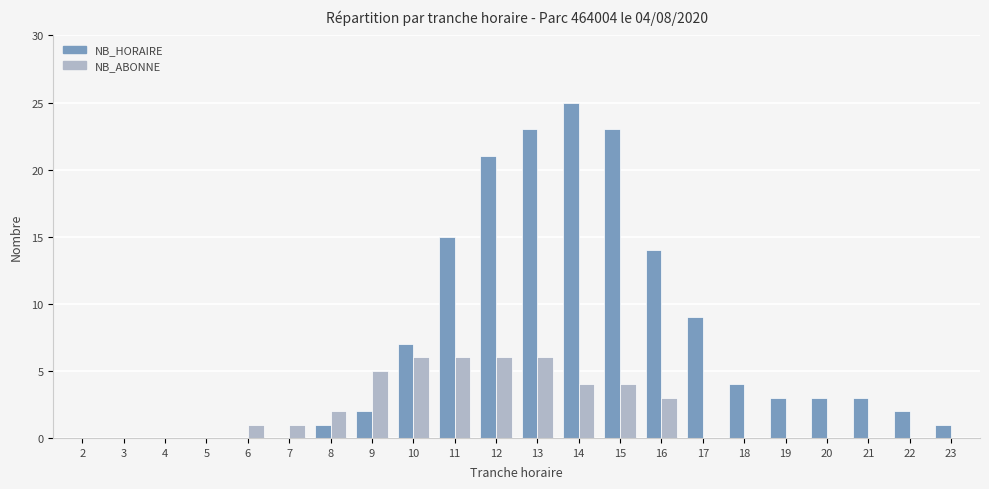

Which series changed the most between 3 and 16?

NB_HORAIRE